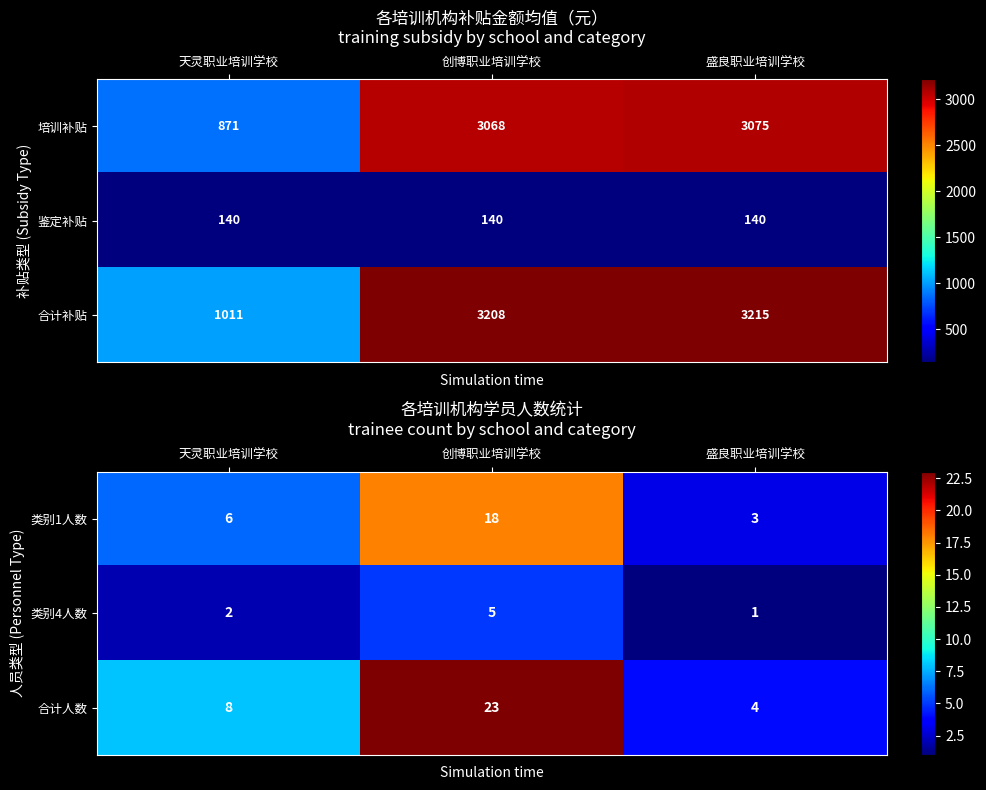

How many 类别4人数 values are between 1 and 5?

3